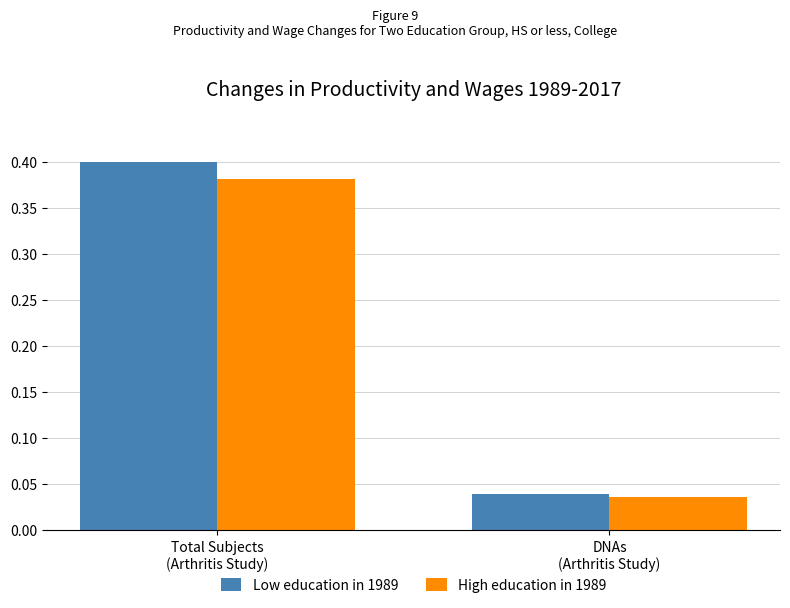

Rank the series by their maximum value, from highest to lowest.

Low education in 1989, High education in 1989